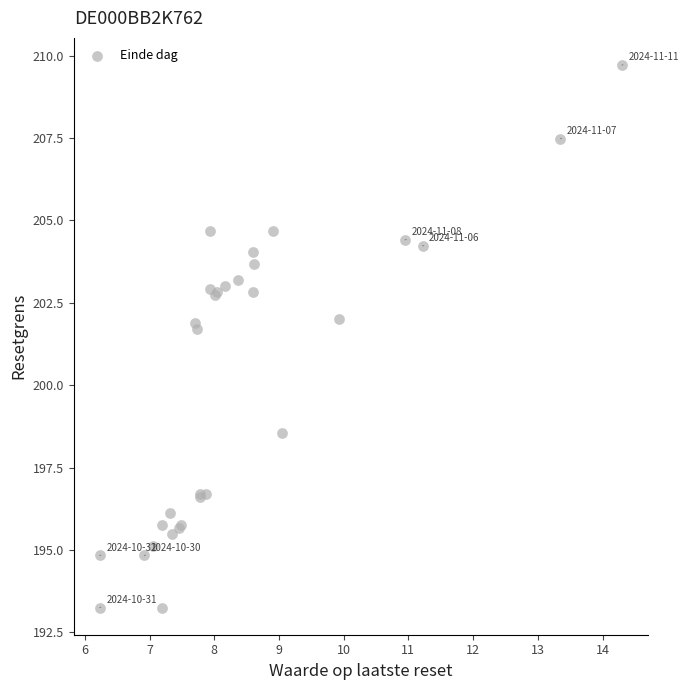

What Y value in the scatter plot is closest to 201?

201.7